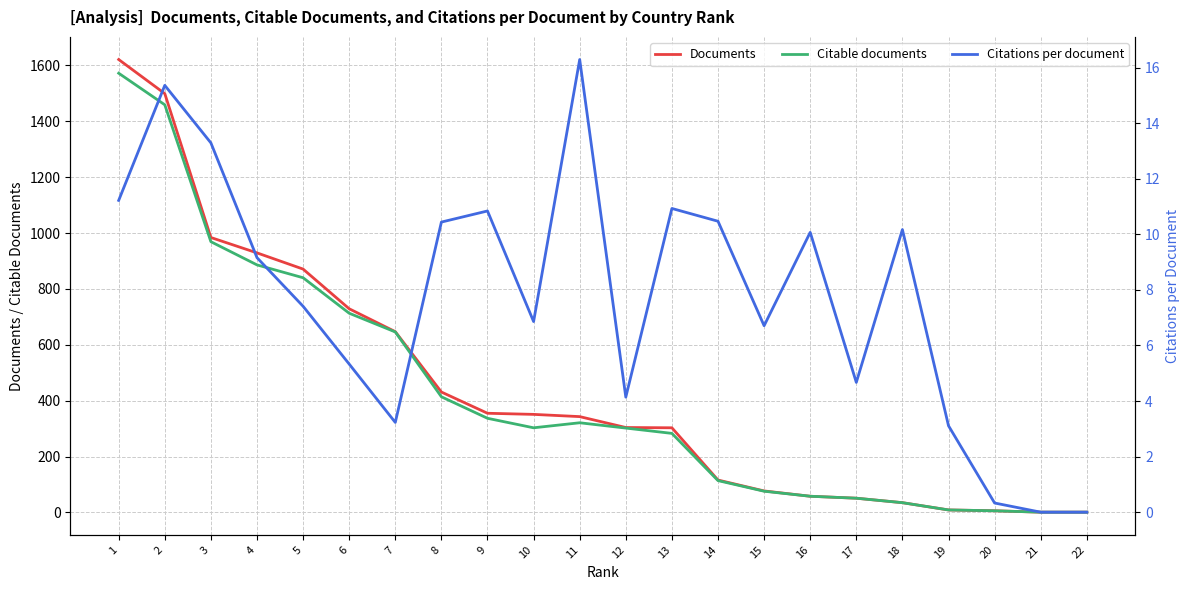

What is the spread (max minus min) of values at 4?

919.8